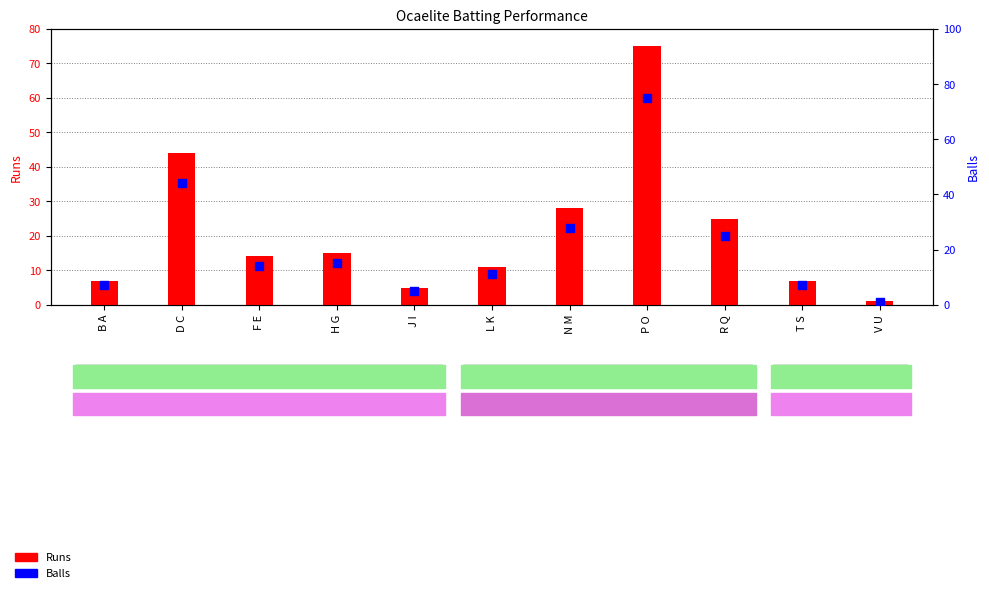

Is the value of Runs at R Q greater than the value of Balls at H G?

Yes